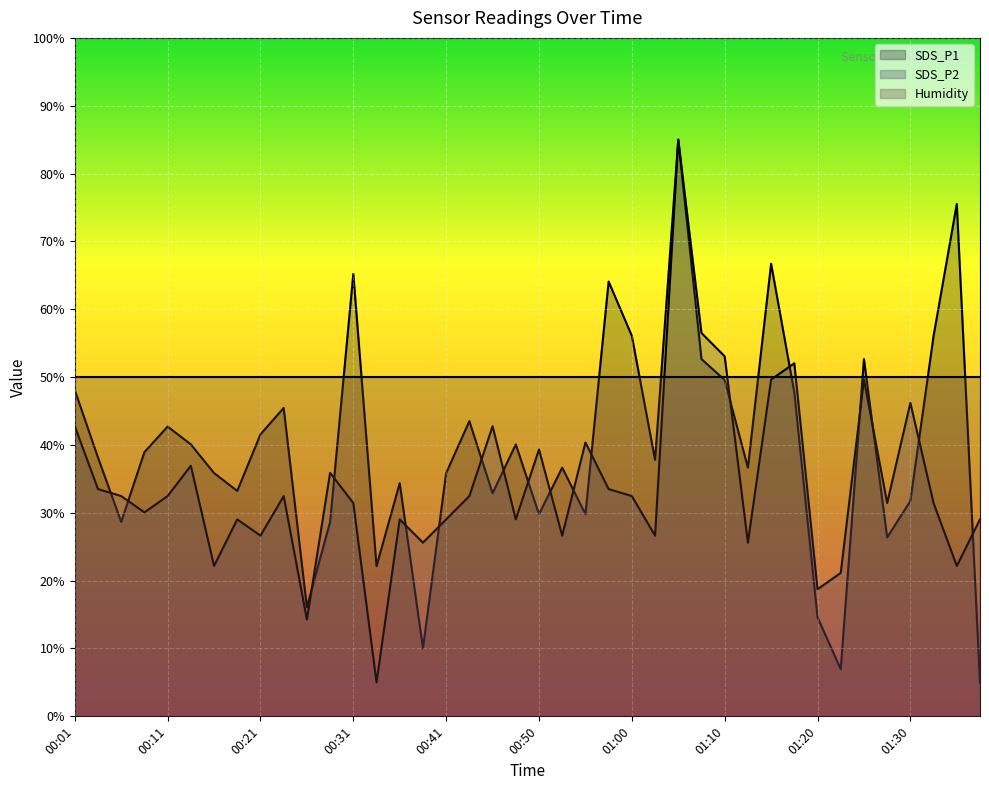

Reading left to right, extract all data points from this chart.

SDS_P1: 00:01=48.1	00:04=38.1	00:06=28.7	00:09=38.9	00:11=42.7	00:14=40.1	00:16=35.9	00:18=33.2	00:21=41.6	00:23=45.5	00:26=16.1	00:28=28.7	00:31=65.2	00:33=22.1	00:36=34.4	00:38=10.0	00:41=35.9	00:43=43.5	00:45=32.9	00:48=40.1	00:50=29.8	00:53=36.7	00:55=29.8	00:58=64.1	01:00=56.1	01:03=37.8	01:05=85.0	01:08=52.7	01:10=49.6	01:13=36.7	01:15=66.7	01:17=47.7	01:20=14.6	01:22=6.9	01:25=52.7	01:27=26.4	01:30=31.7	01:32=56.1	01:35=75.5	01:37=5.0
SDS_P2: 00:01=42.8	00:04=33.5	00:06=32.5	00:09=30.1	00:11=32.5	00:14=36.9	00:16=22.2	00:18=29.0	00:21=26.6	00:23=32.5	00:26=14.3	00:28=35.9	00:31=31.4	00:33=5.0	00:36=29.0	00:38=25.6	00:41=29.0	00:43=32.5	00:45=42.8	00:48=29.0	00:50=39.3	00:53=26.6	00:55=40.4	00:58=33.5	01:00=32.5	01:03=26.6	01:05=85.0	01:08=56.5	01:10=53.1	01:13=25.6	01:15=49.6	01:17=52.0	01:20=18.7	01:22=21.1	01:25=49.6	01:27=31.4	01:30=46.2	01:32=31.4	01:35=22.2	01:37=29.0